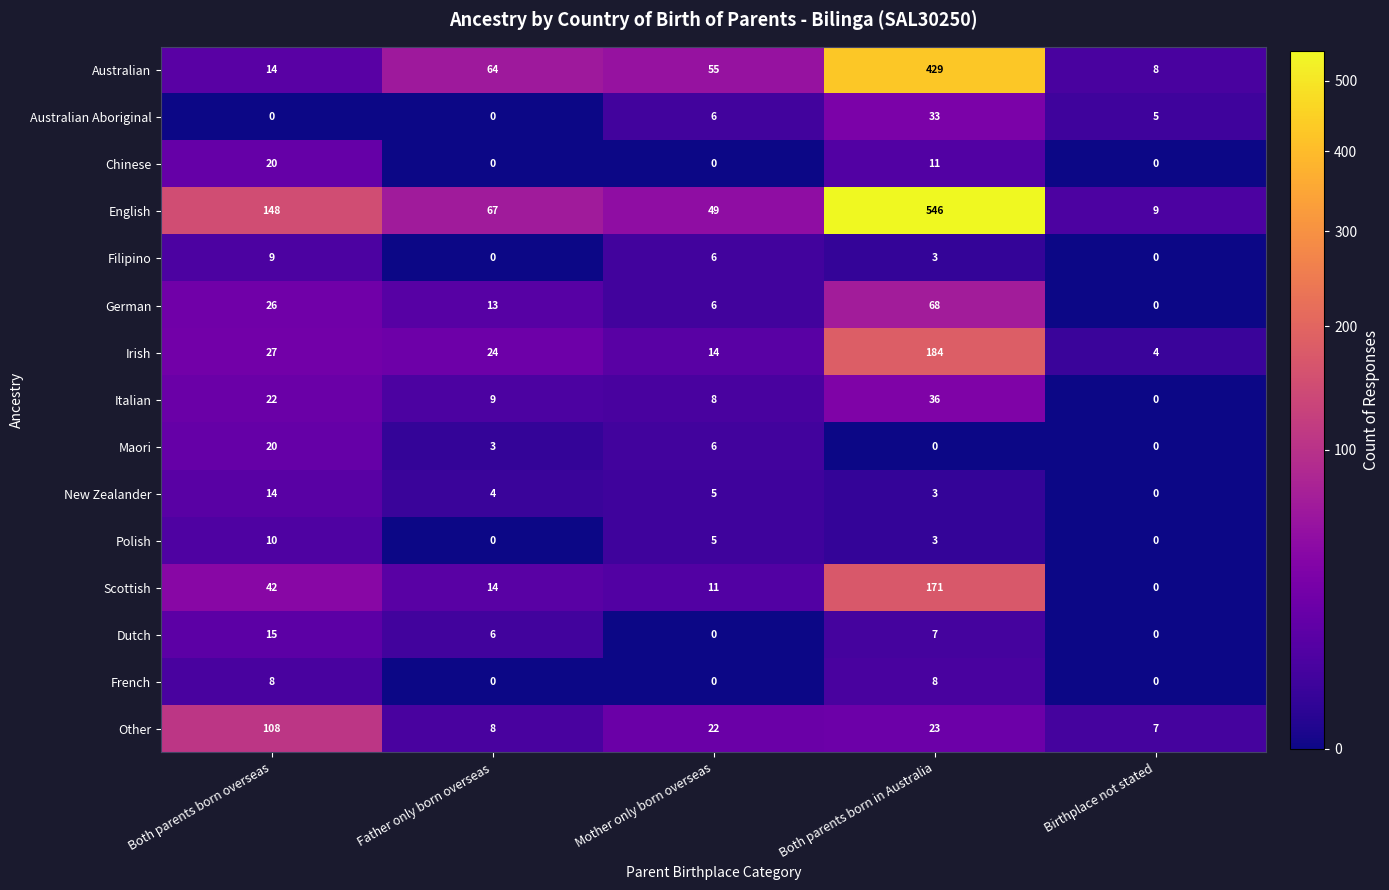

The value of English at Both parents born overseas is 238. True or false?

False